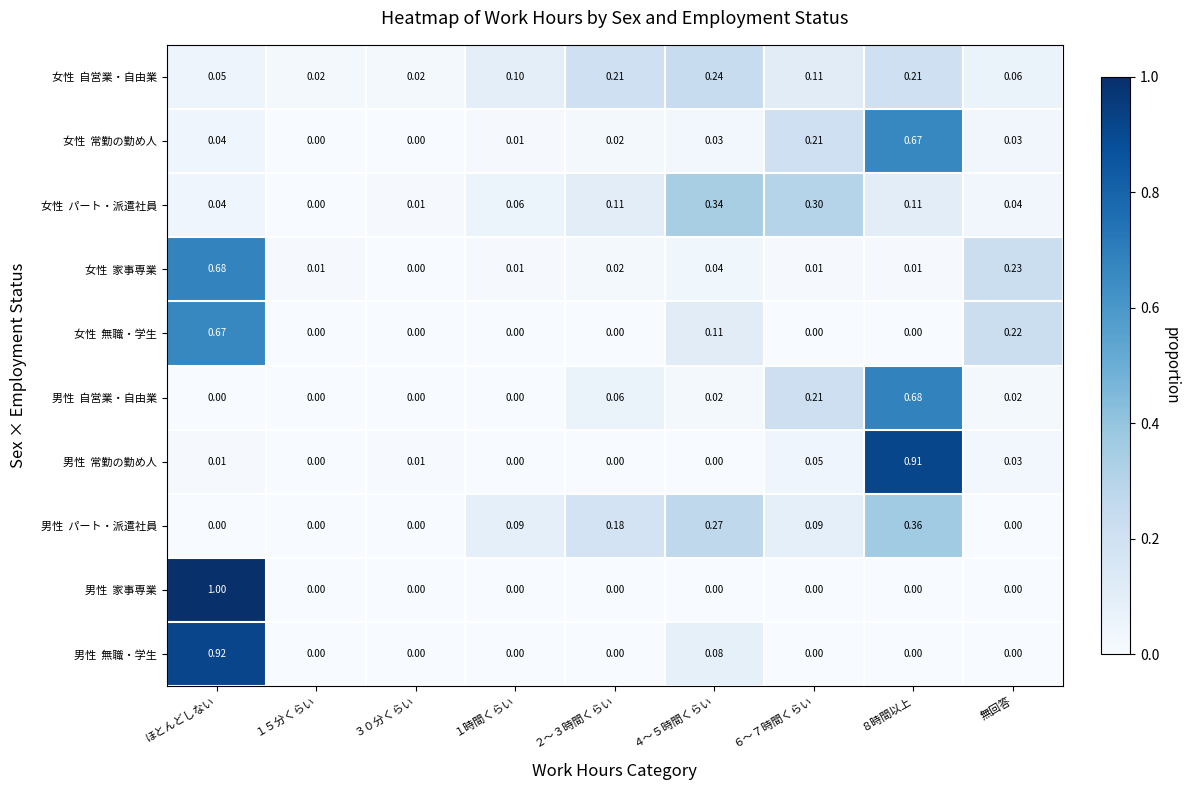

Which category has the highest value across all series?

ほとんどしない